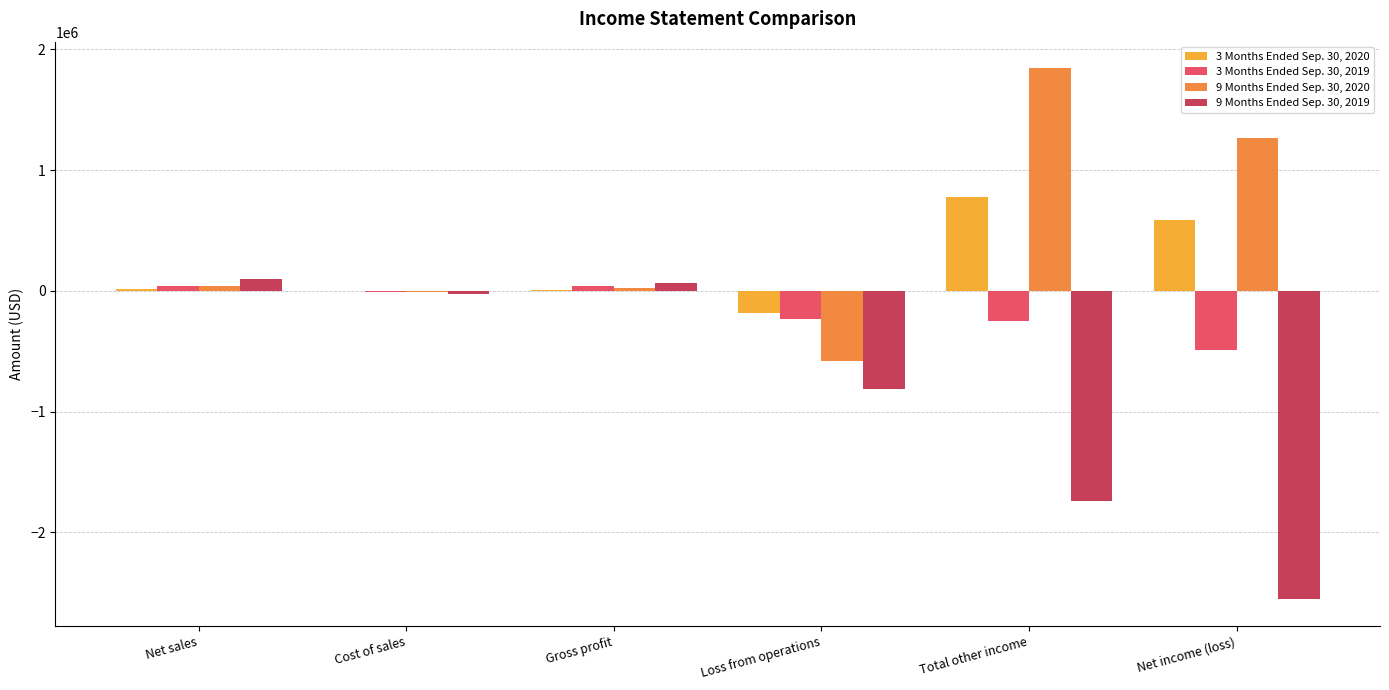

What is the sum of the 9 Months Ended Sep. 30, 2019 values at Loss from operations and Net income (loss)?

-3367688